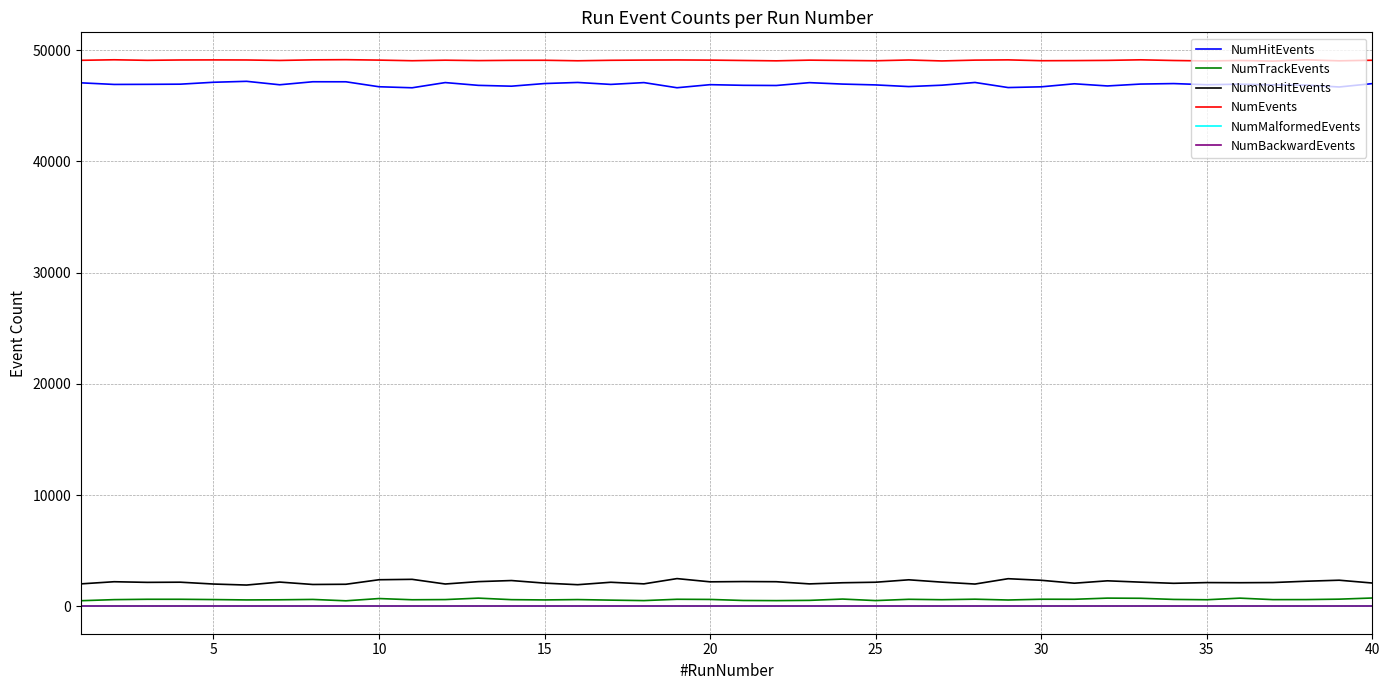

What is the minimum value for NumNoHitEvents?

1918